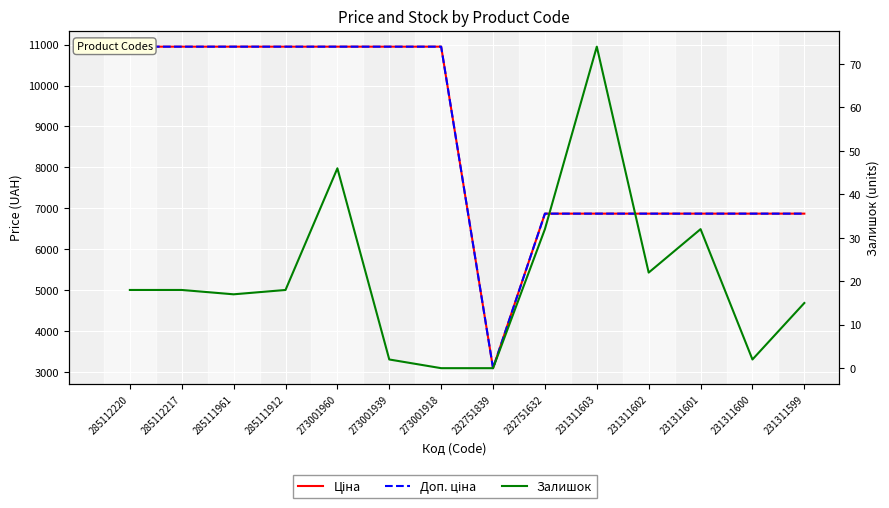

At which label is Доп. ціна closest to 7021?

232751632